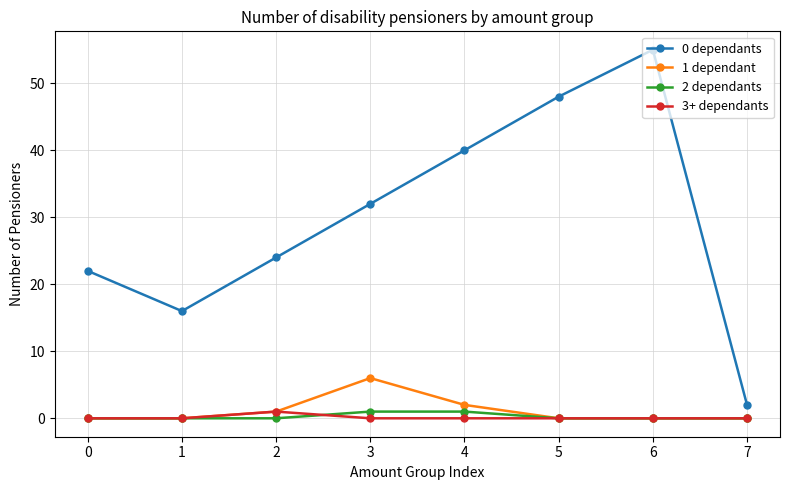

How many distinct data groups are displayed?

4